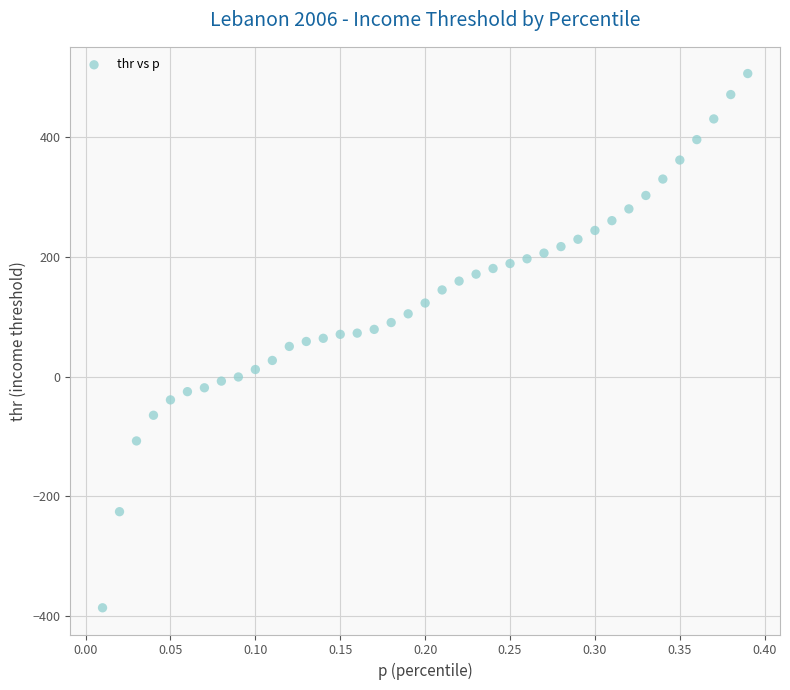

What is the range of X values (max minus min)?

0.4